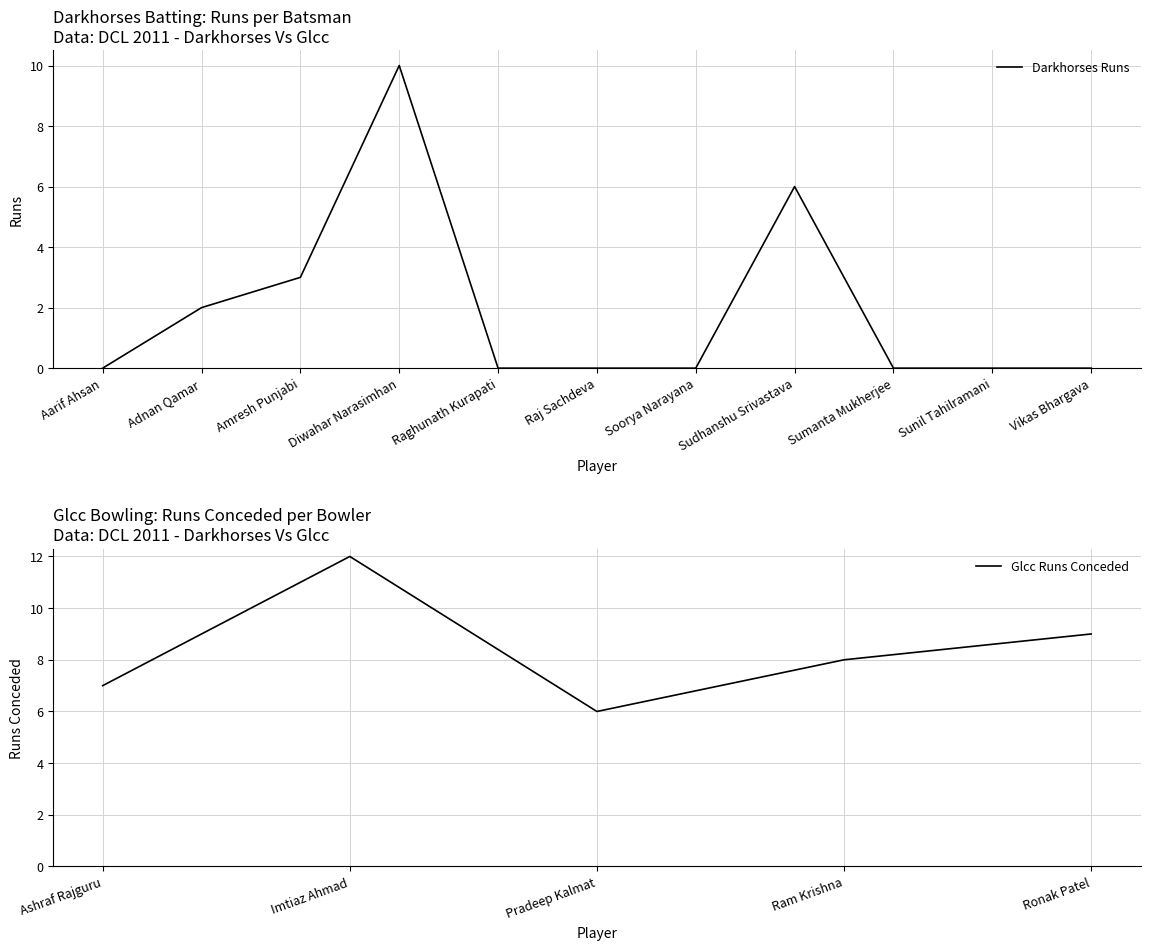

What is the label of the 3rd point from the left?

Amresh Punjabi